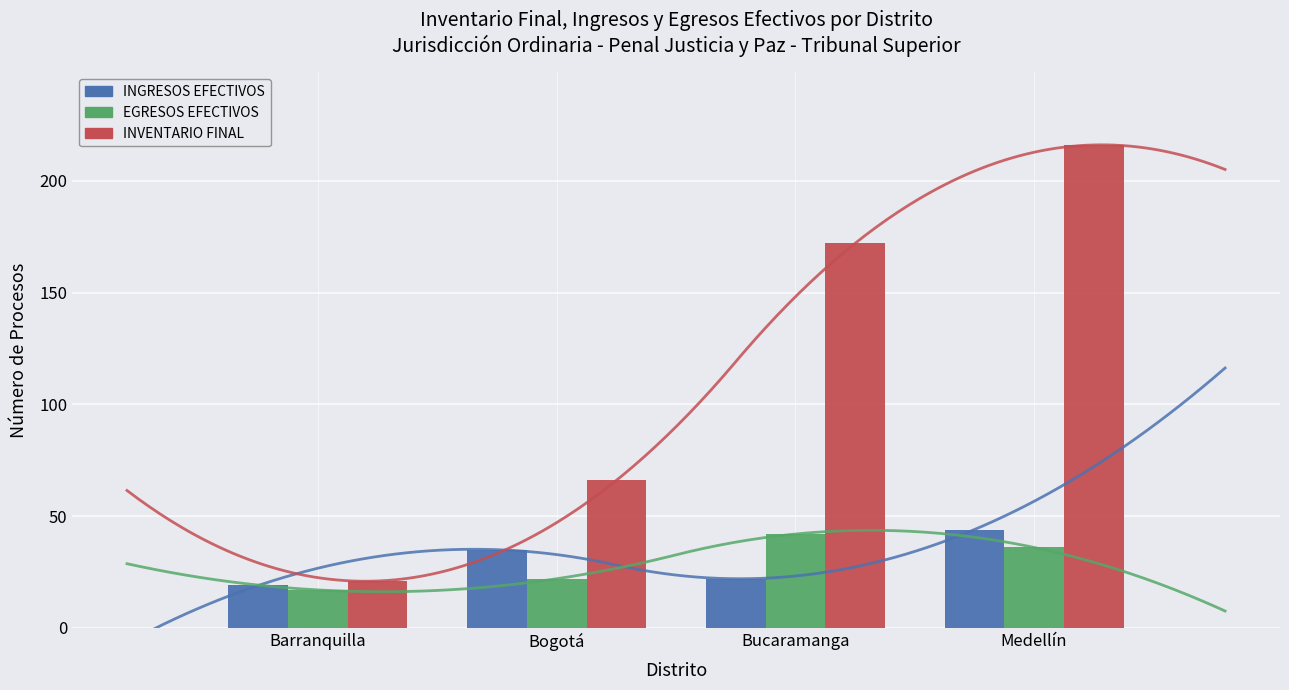

What is the average value of the INVENTARIO FINAL series?

119